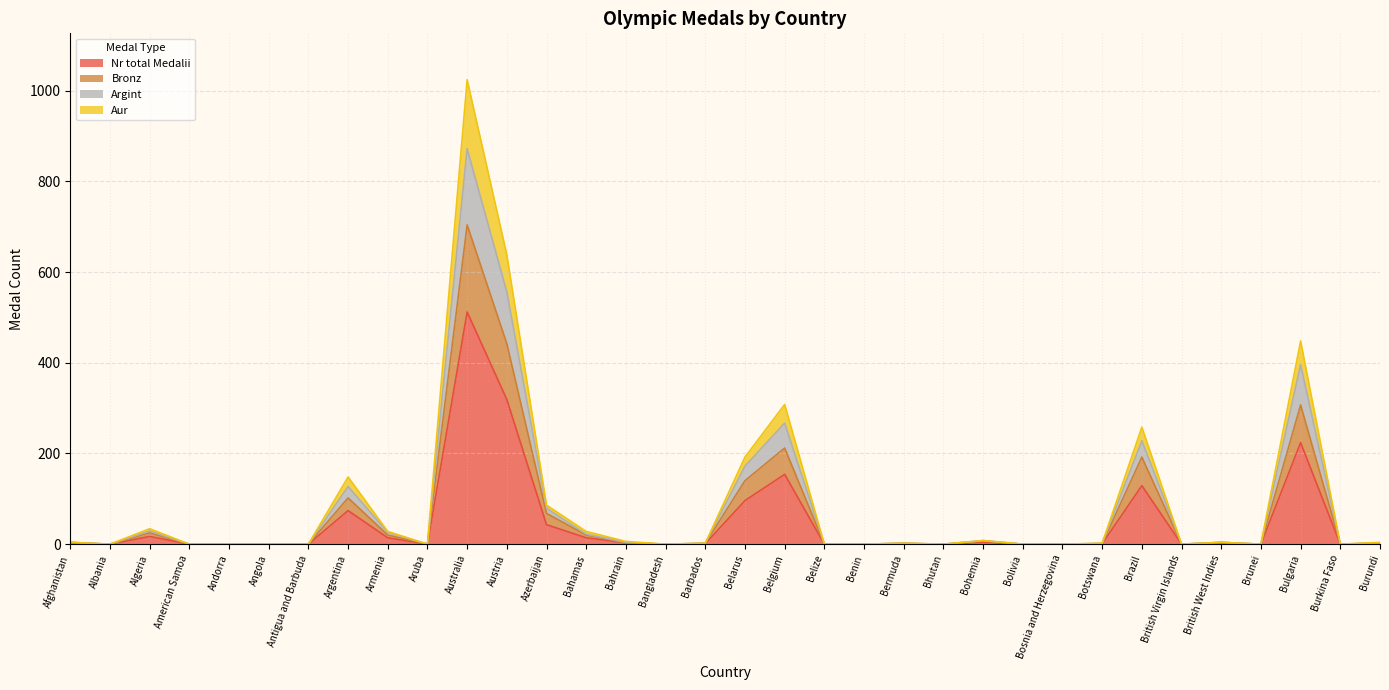

Reading right to left, extract all data points from this chart.

Nr total Medalii: 2	0	224	0	2	0	129	1	0	0	4	0	1	0	0	154	96	1	0	3	14	43	319	512	0	14	74	0	0	0	0	17	0	2
Bronz: 2	0	307	0	4	0	192	1	0	0	7	0	2	0	0	212	140	2	0	3	20	68	442	704	0	20	102	0	0	0	0	25	0	4
Argint: 3	0	396	0	4	0	228	2	0	0	8	0	2	0	0	267	172	2	0	4	22	79	556	872	0	26	127	0	0	0	0	29	0	4
Aur: 4	0	448	0	4	0	258	2	0	0	8	0	2	0	0	308	192	2	0	6	28	86	638	1024	0	28	148	0	0	0	0	34	0	4